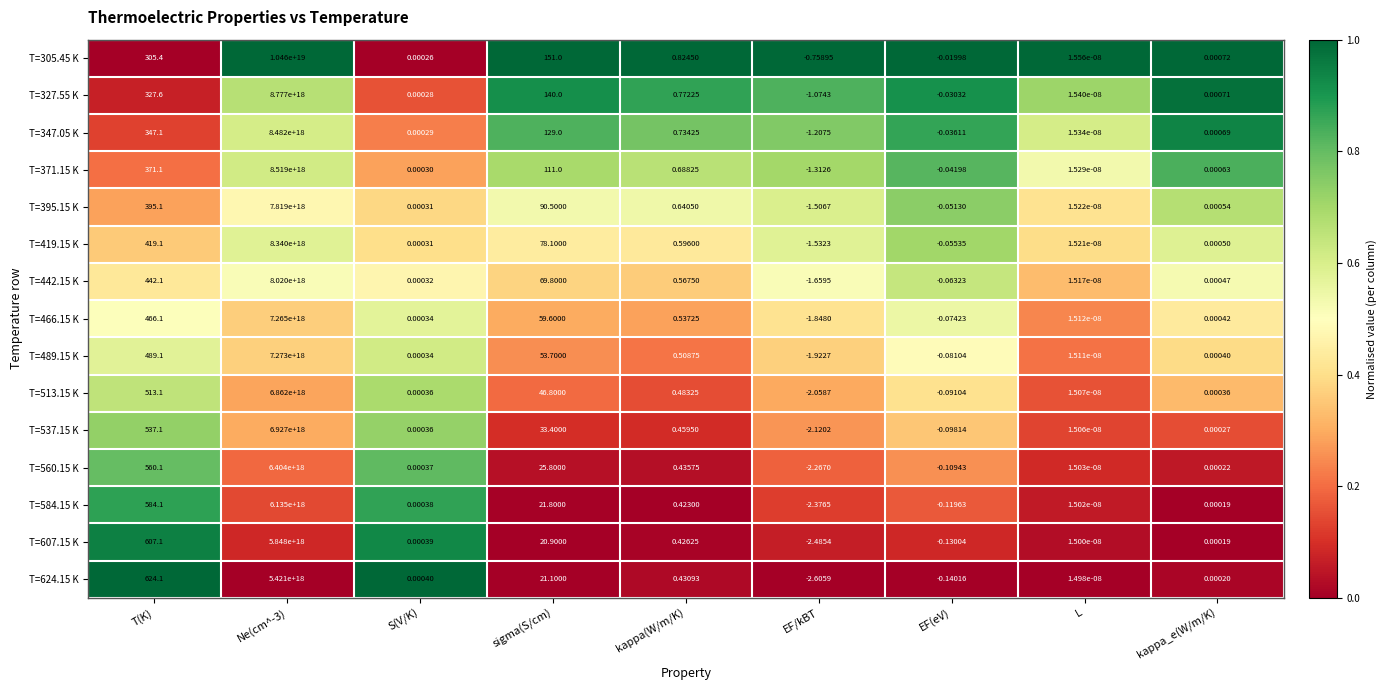

At which label does T=537.15 K first exceed 0?

T(K)